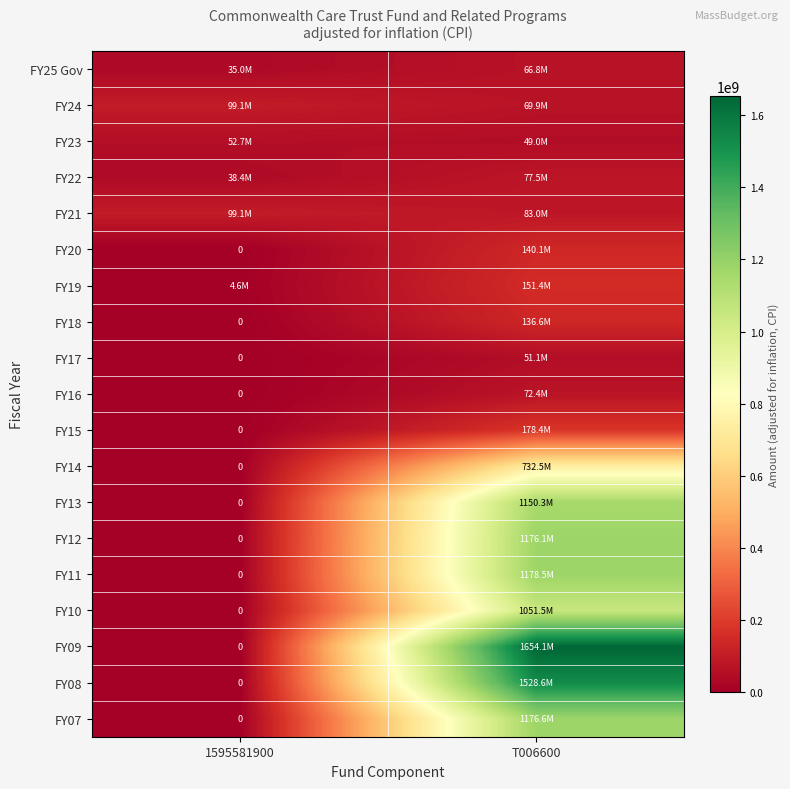

True or false: FY21 has a value of 83021677 at T006600.

True